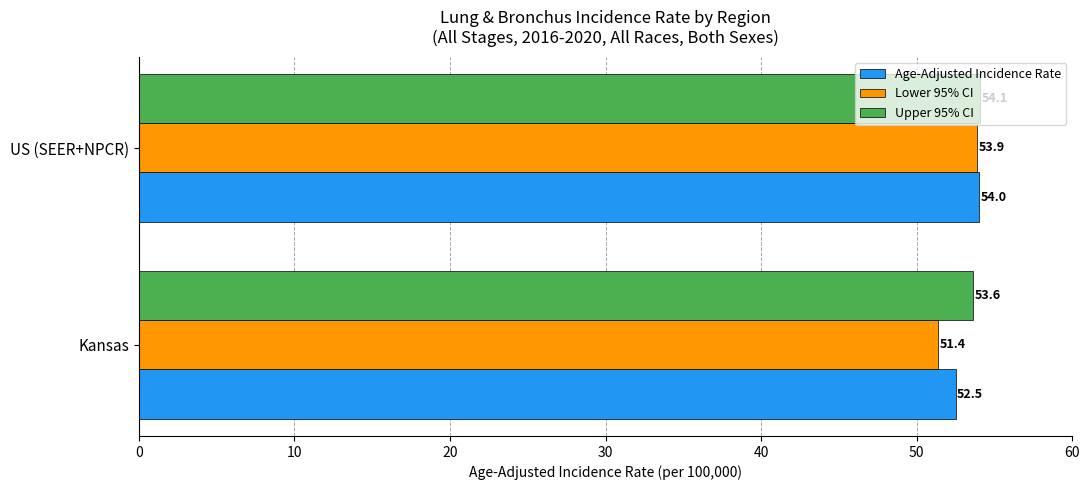

Which series changed the most between Kansas and US (SEER+NPCR)?

Lower 95% CI